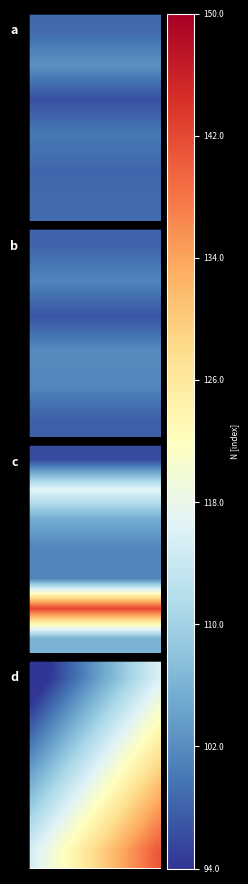

What is the spread (max minus min) of values at 4?

25.0